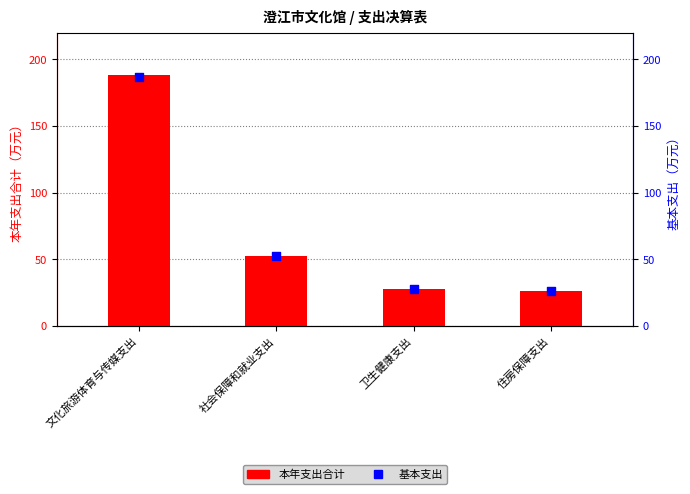

What is the total value across all series at 社会保障和就业支出?

105.3